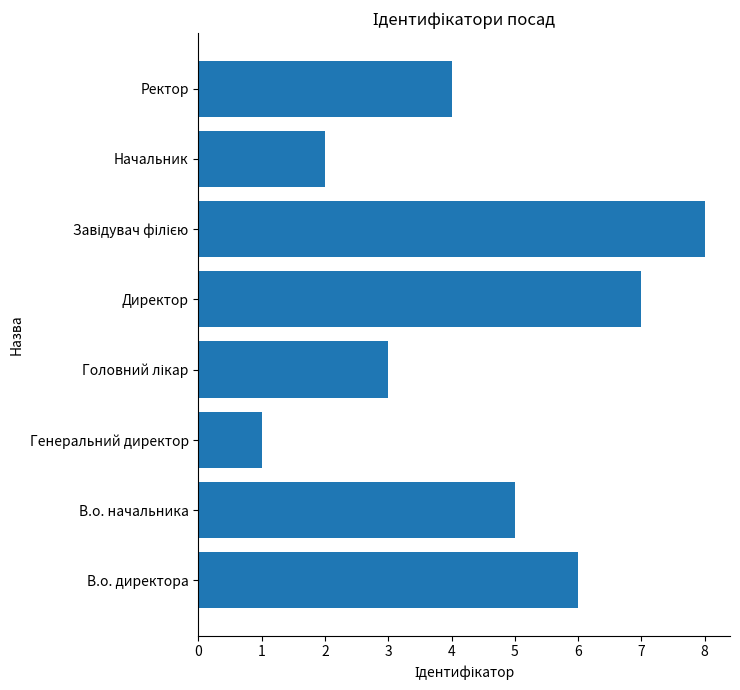

Is it true that the value at Ректор is 2?

False